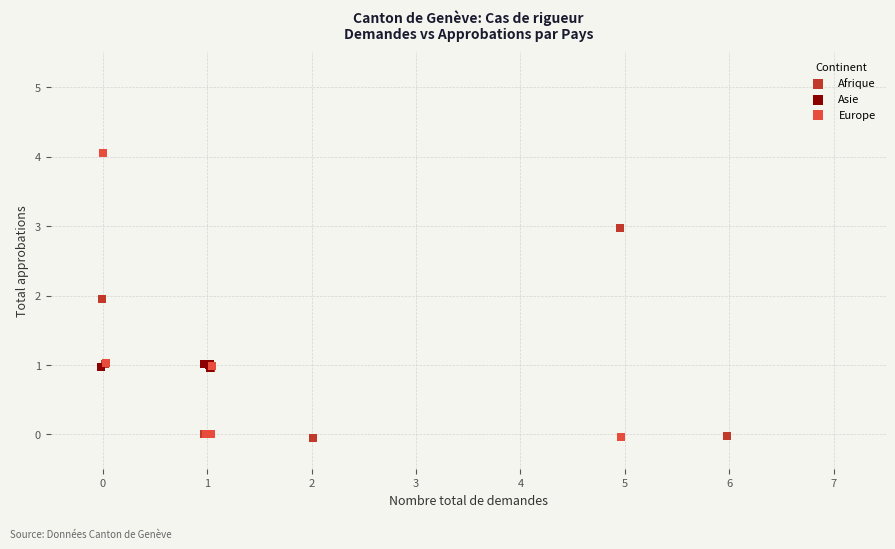

Which series reaches the maximum Y coordinate?

Europe